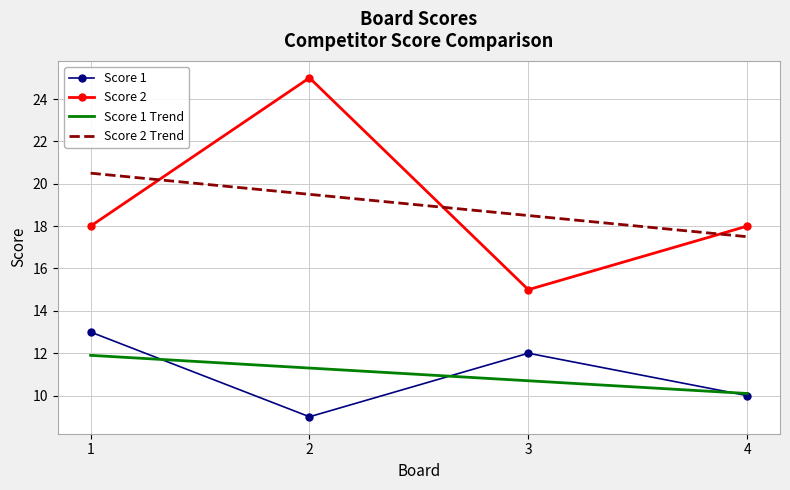

Is the value of Score 1 Trend at 1 greater than the value of Score 2 at 4?

No